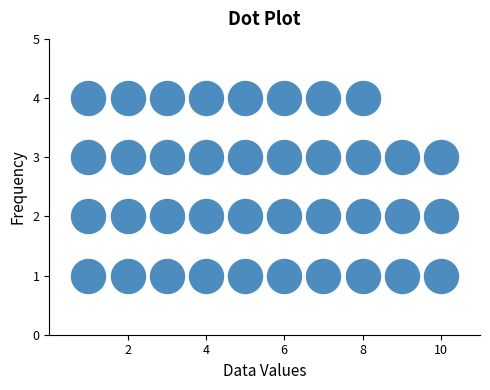

What is the range of Y values (max minus min)?

3